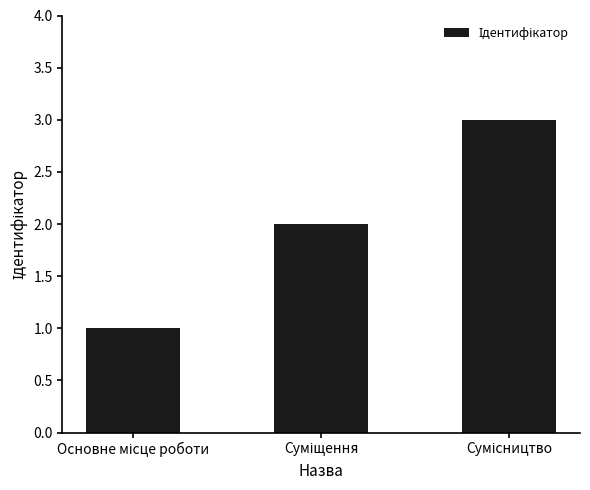

What is the difference between the maximum and minimum values?

2